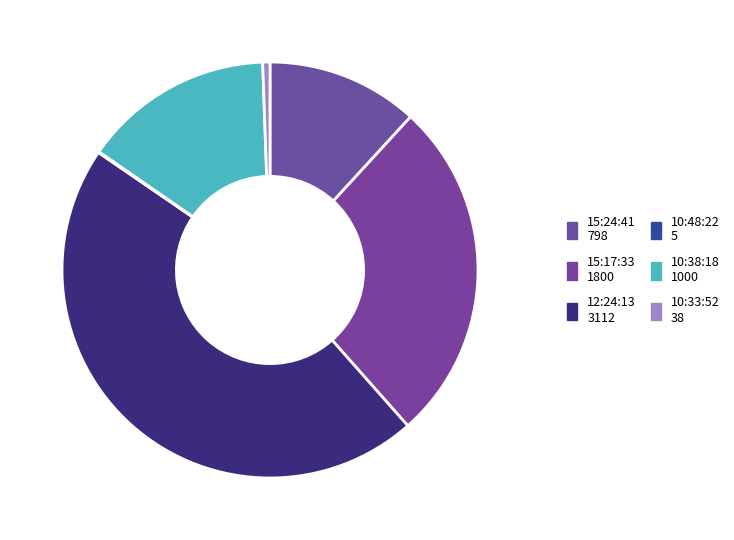

How many segments does this pie chart have?

6